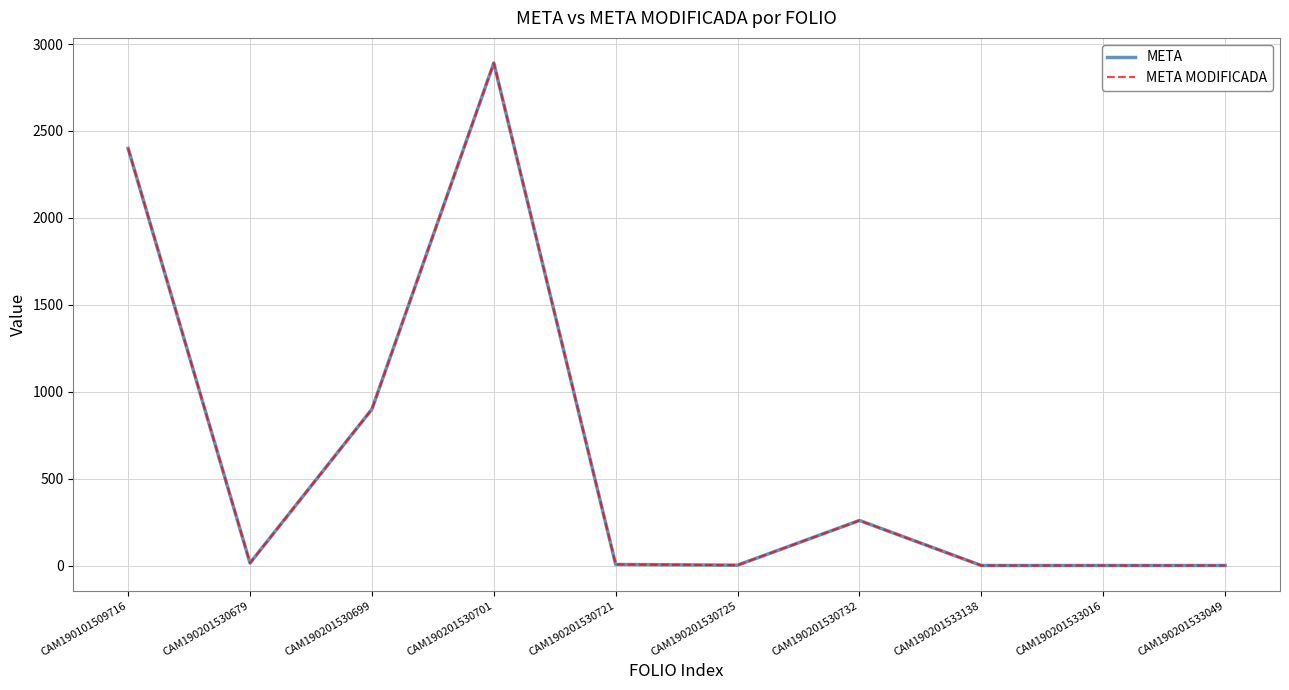

Is it true that META MODIFICADA equals 1 at CAM190201533016?

True